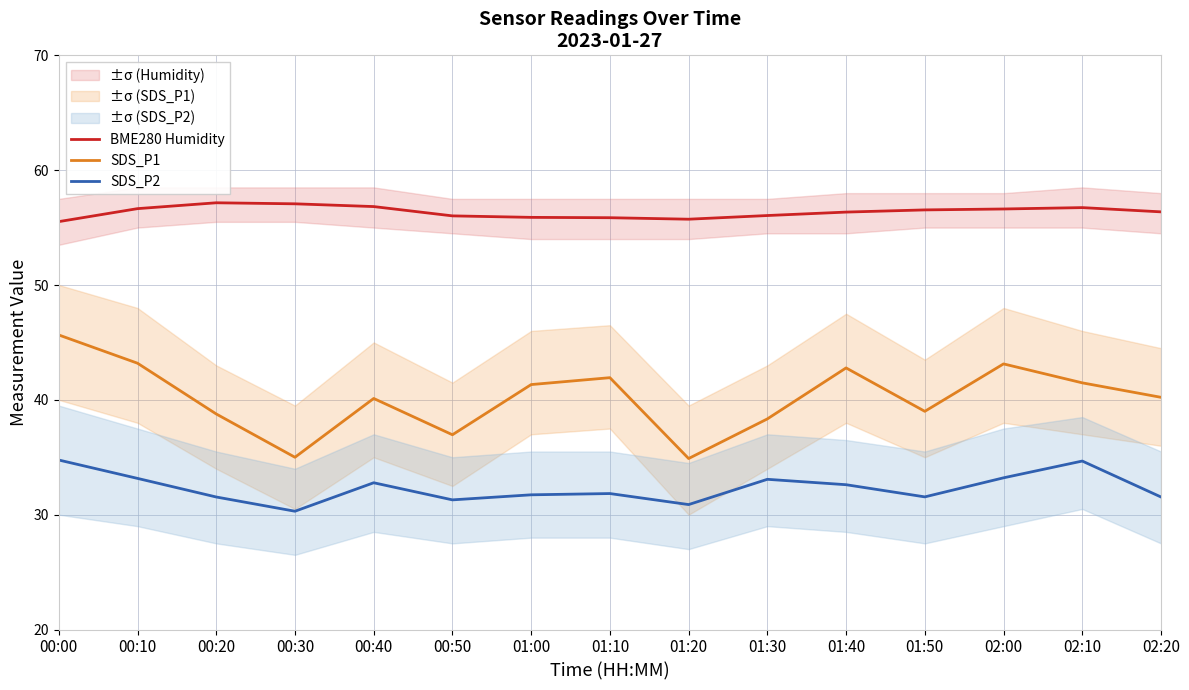

At which category does the chart reach its minimum across all series?

00:30